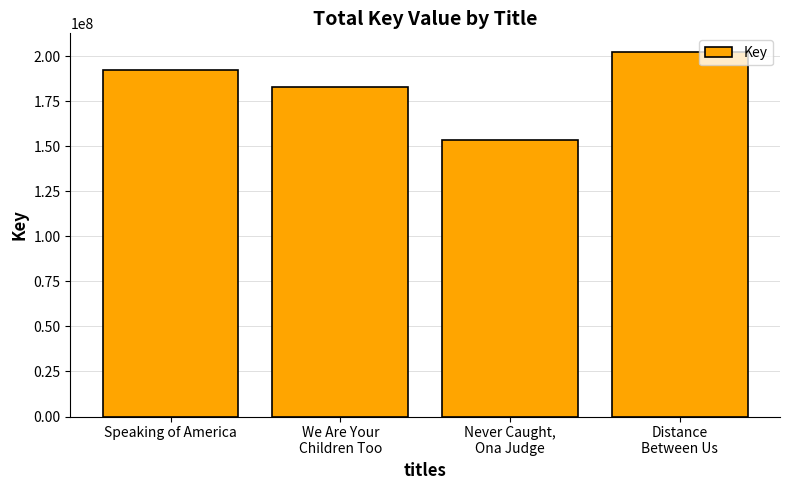

Reading right to left, extract all data points from this chart.

202635845	153789940	182691926	192393188